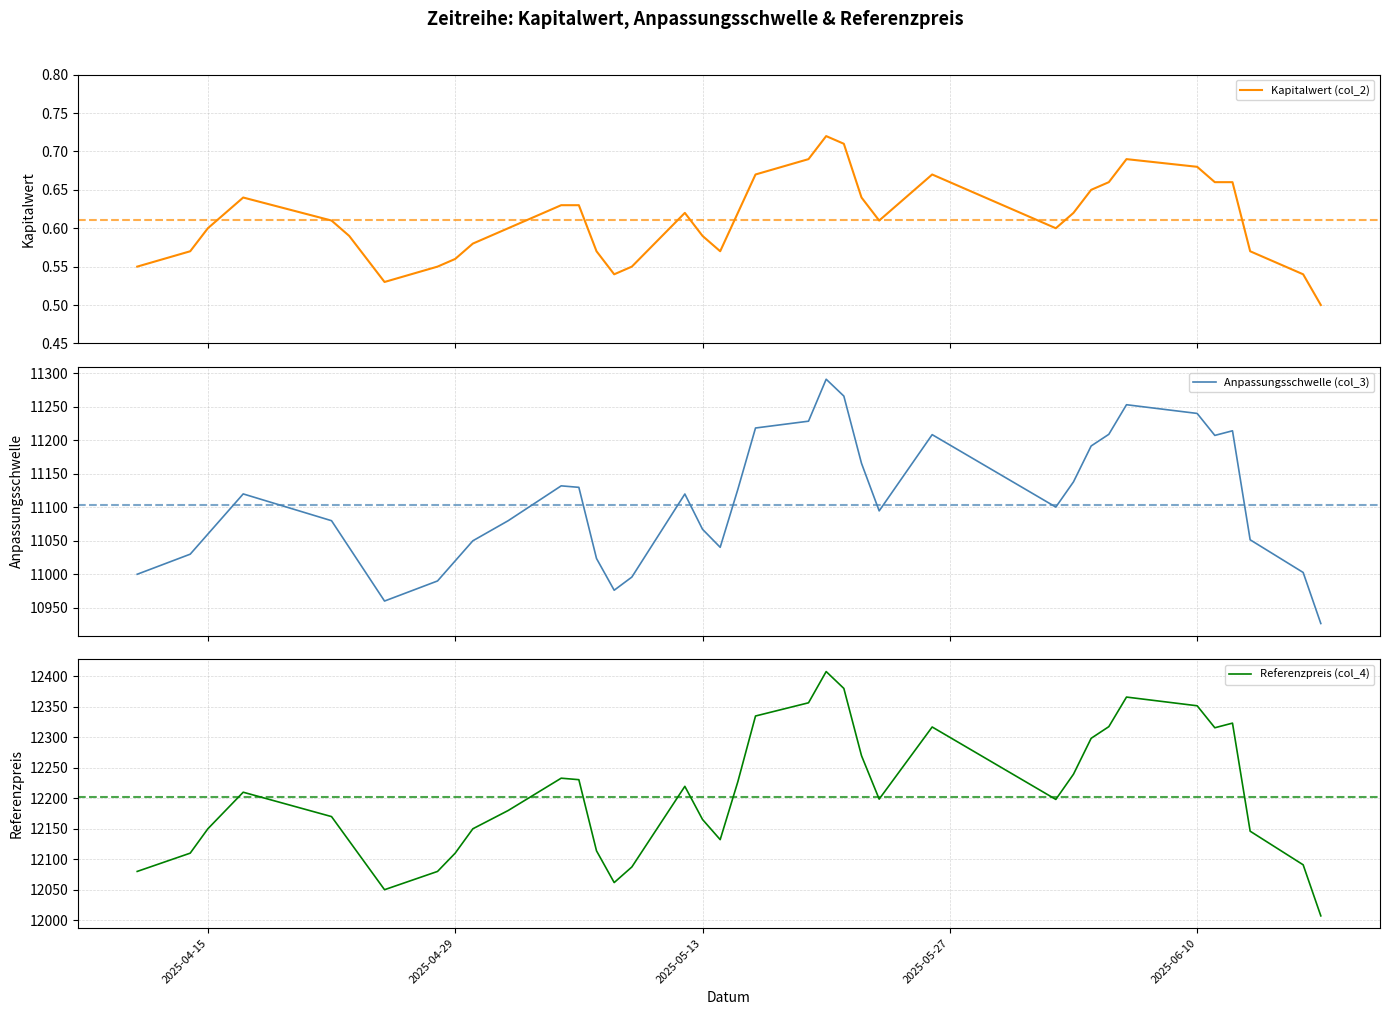

Which series has the largest total across all categories?

Referenzpreis (col_4)